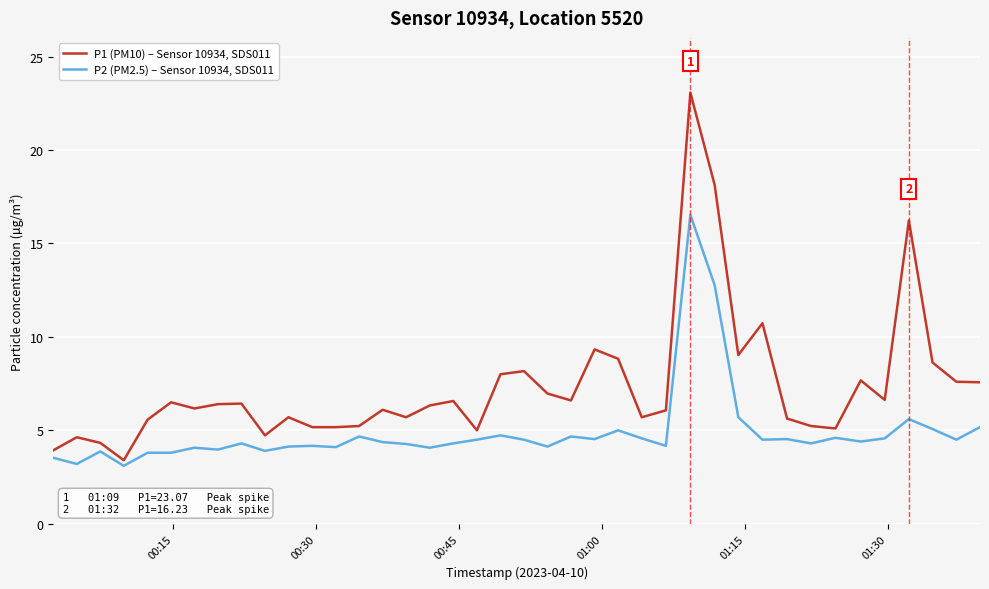

List the series in order of their peak value, highest first.

P1 (PM10) – Sensor 10934, SDS011, P2 (PM2.5) – Sensor 10934, SDS011